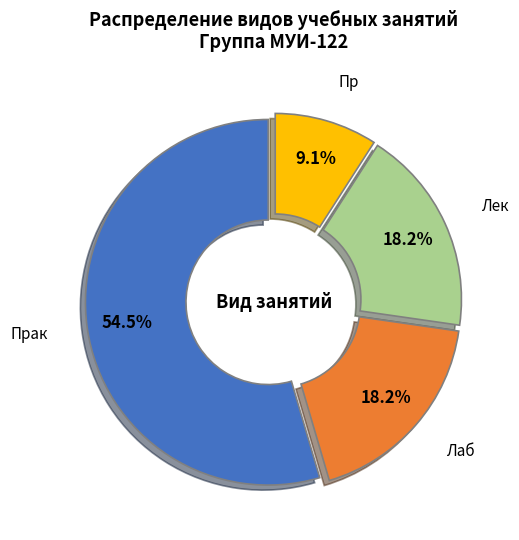

Between Лек and Пр, which is larger?

Лек